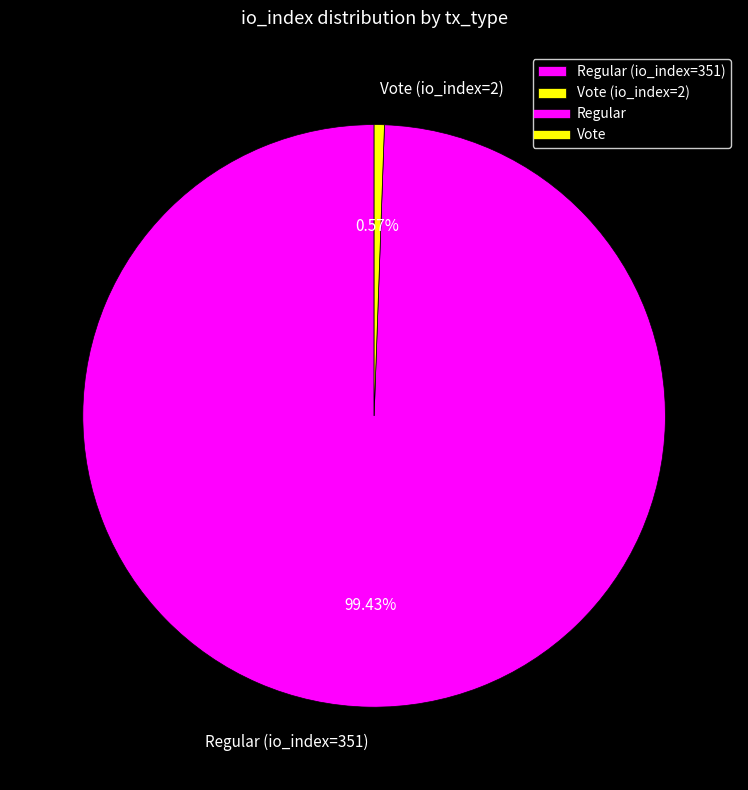

Rank the categories by value from highest to lowest.

Regular (io_index=351), Vote (io_index=2)